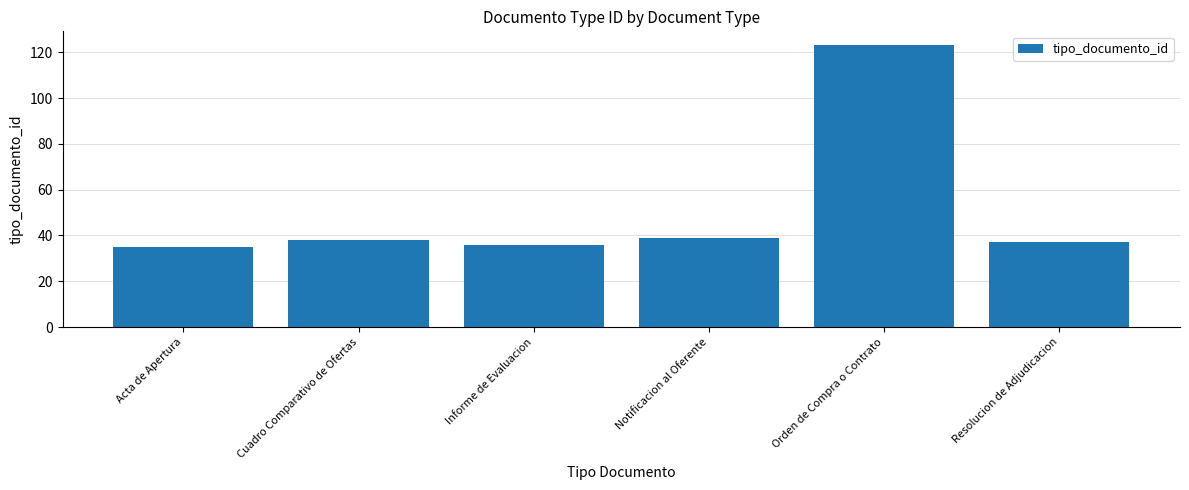

What is the approximate value at Cuadro Comparativo de Ofertas?

38